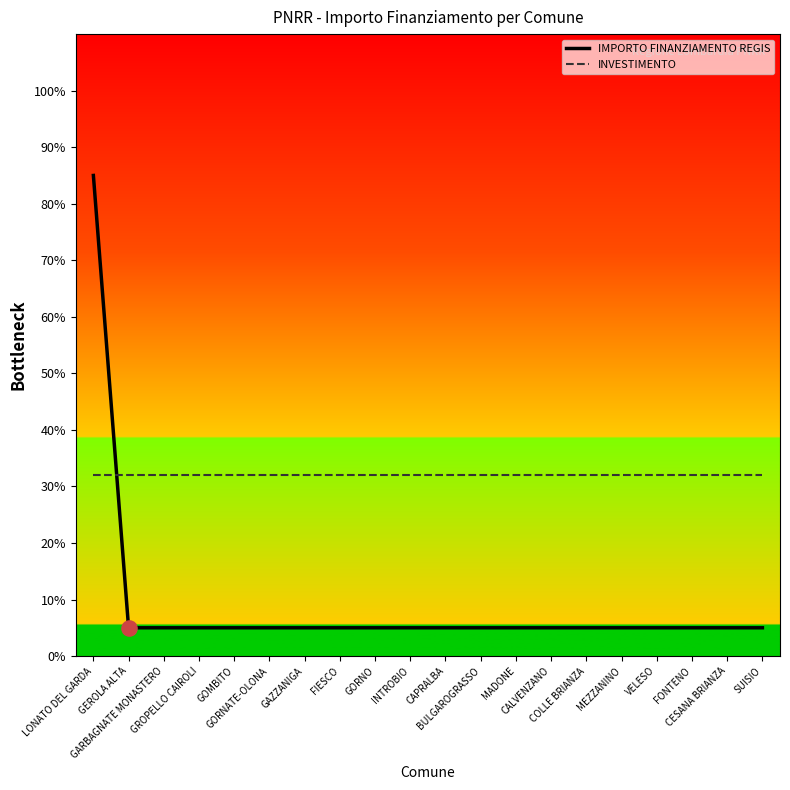

What are all the series names shown in the legend?

IMPORTO FINANZIAMENTO REGIS, INVESTIMENTO